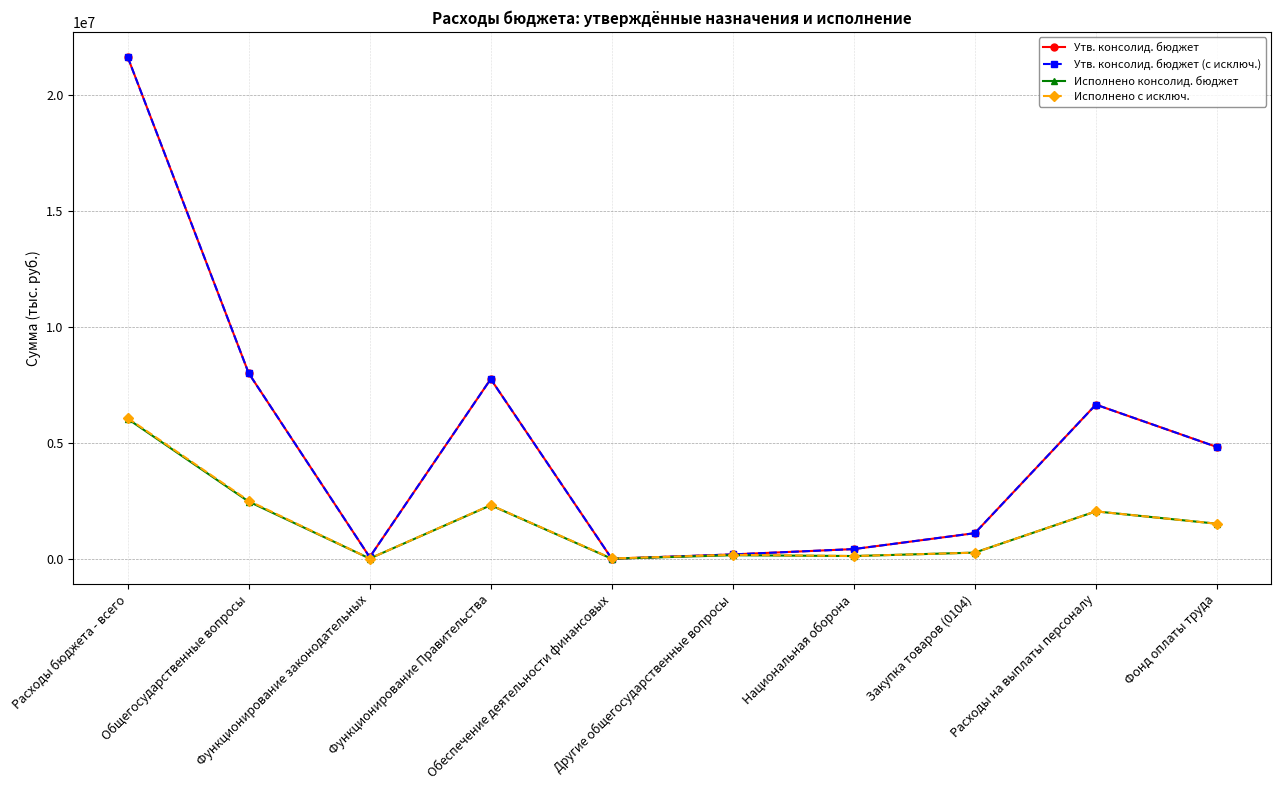

Is this an area chart (filled region under the line)?

No